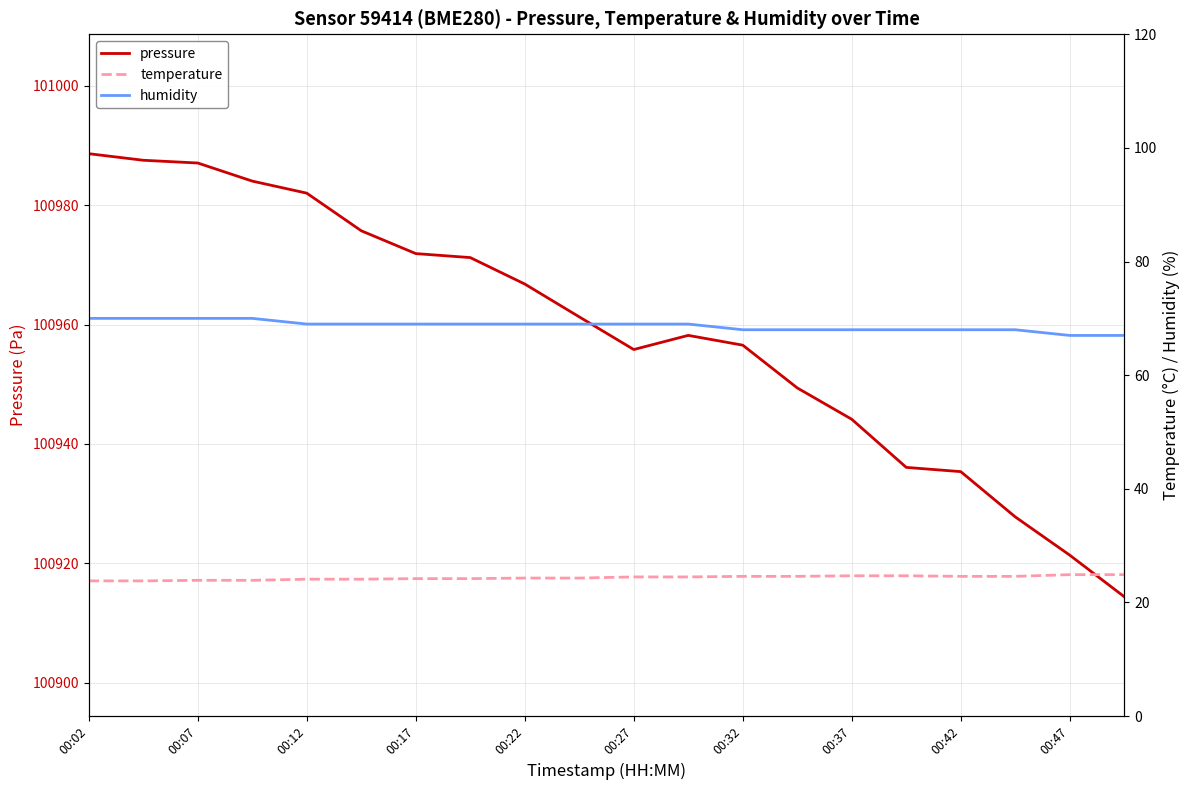

The pressure series shows 158013.9 at 00:32. True or false?

False